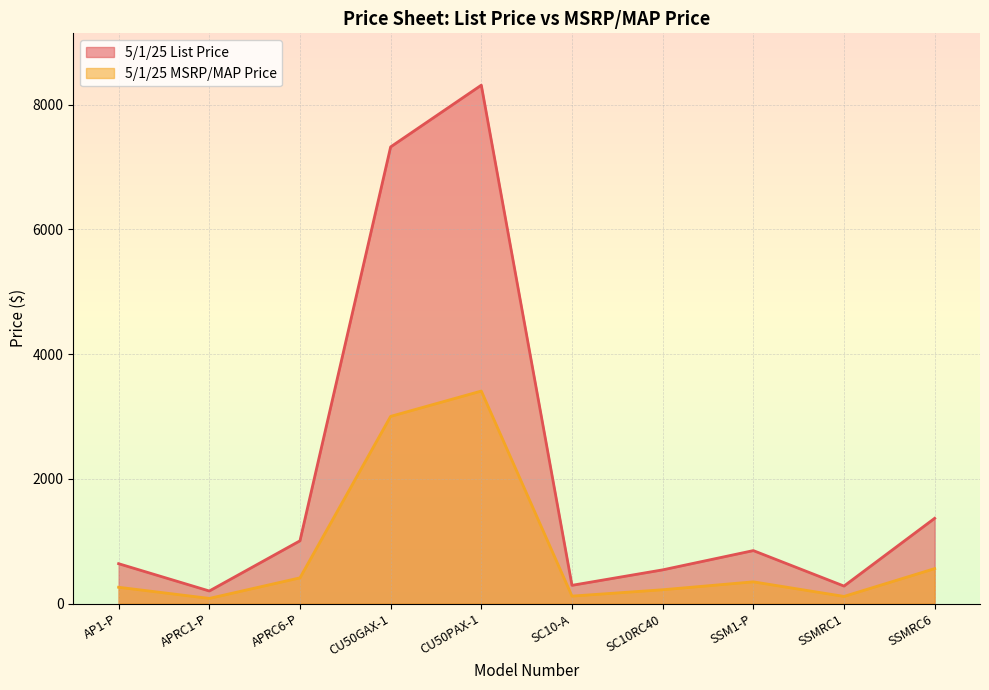

Reading left to right, extract all data points from this chart.

5/1/25 List Price: AP1-P=639	APRC1-P=201	APRC6-P=1006	CU50GAX-1=7324	CU50PAX-1=8314	SC10-A=292	SC10RC40=540	SSM1-P=849	SSMRC1=280	SSMRC6=1367
5/1/25 MSRP/MAP Price: AP1-P=261	APRC1-P=82	APRC6-P=412	CU50GAX-1=3002	CU50PAX-1=3408	SC10-A=119	SC10RC40=221	SSM1-P=348	SSMRC1=114	SSMRC6=560